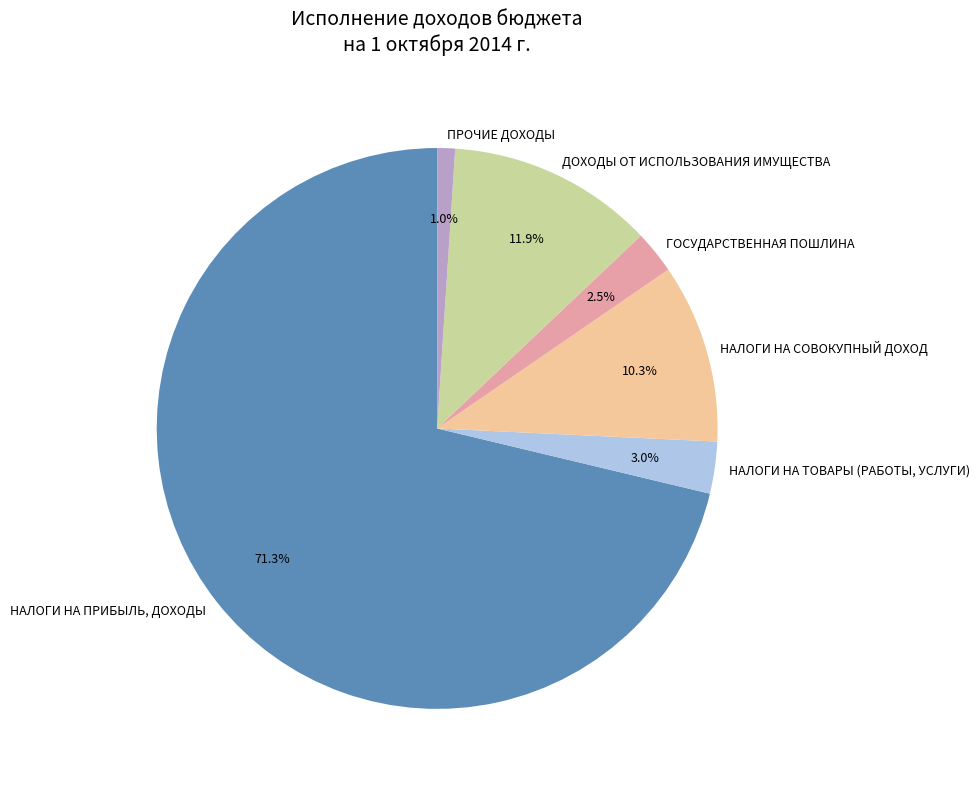

How many slices are in this pie chart?

6